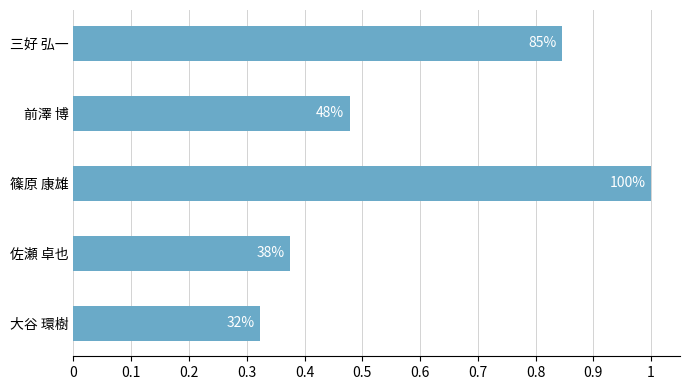

Does the chart contain any negative values?

No